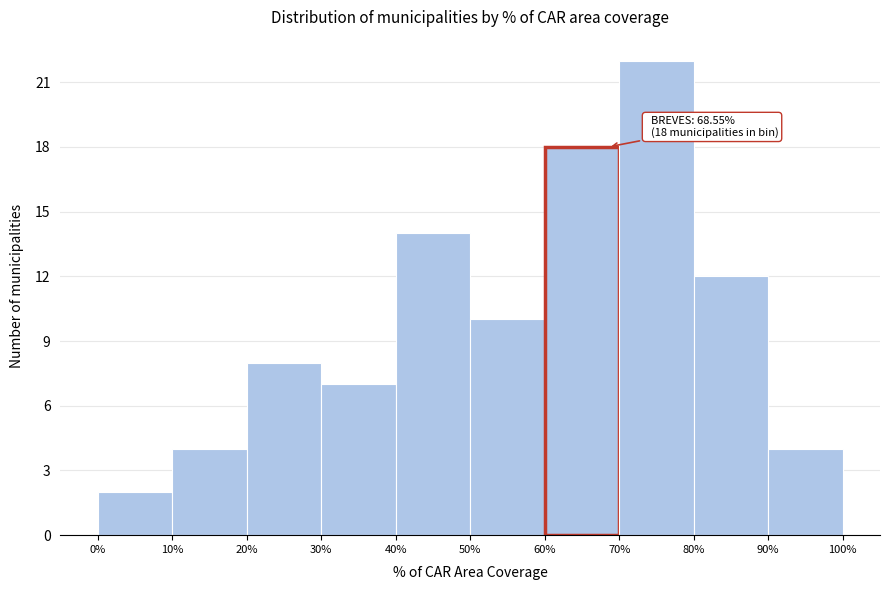

Which range on the x-axis has the tallest bar?

70% to 80%